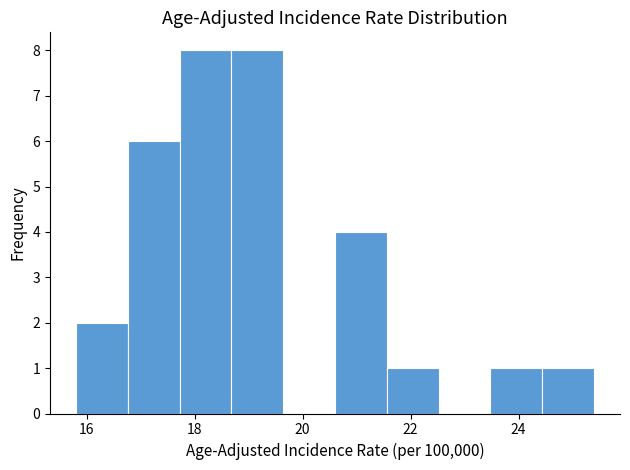

Reading left to right, list every bar in this chart as the range it spans on the x-axis followed by its height. Neither the bar edges nor the heights are printed on the chart, so give them approximately, as read against the axes.

15.80 to 16.76: 2
16.76 to 17.72: 6
17.72 to 18.68: 8
18.68 to 19.64: 8
19.64 to 20.60: 0
20.60 to 21.56: 4
21.56 to 22.52: 1
22.52 to 23.48: 0
23.48 to 24.44: 1
24.44 to 25.40: 1